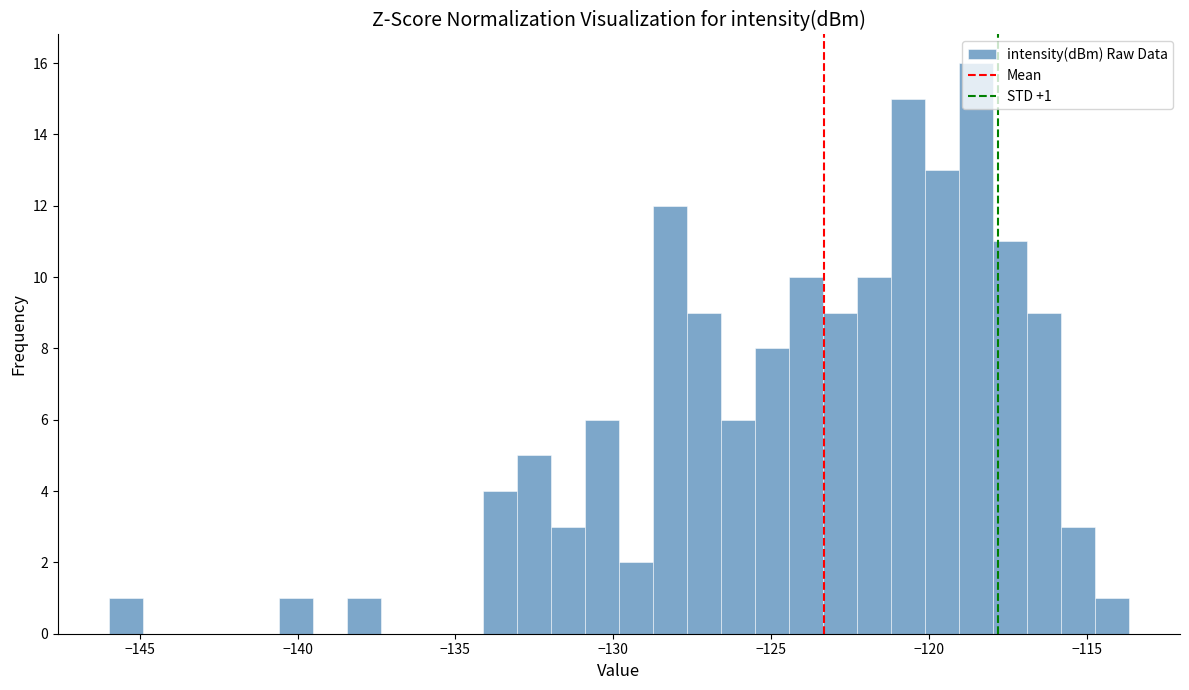

Read against the x-axis, roughly where is the centre of the tallest bar?

-118.5